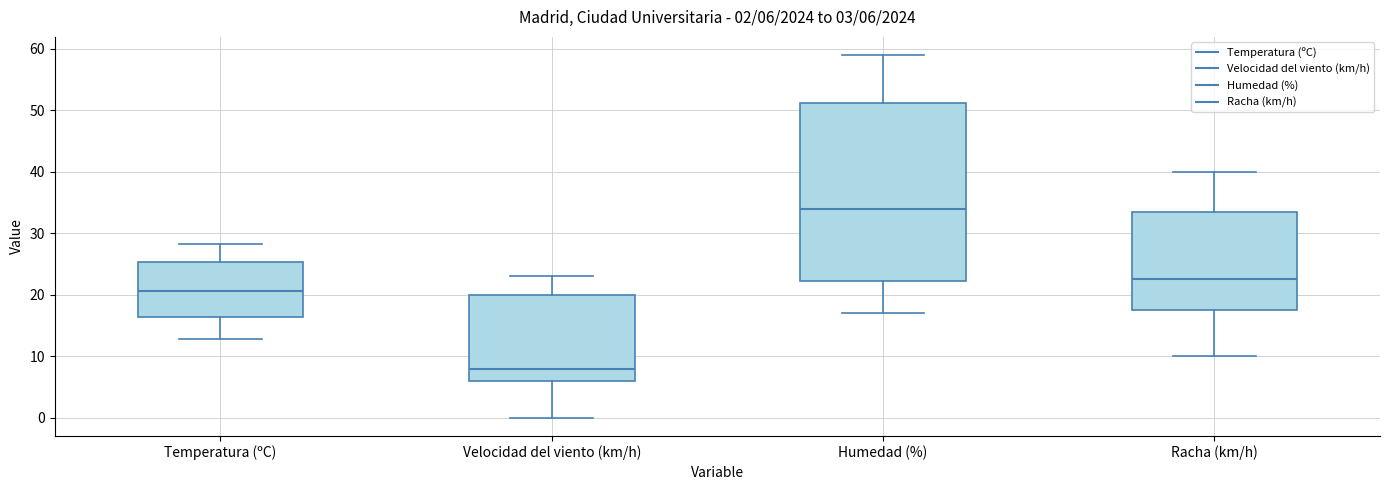

Which box has the highest median line?

Humedad (%)